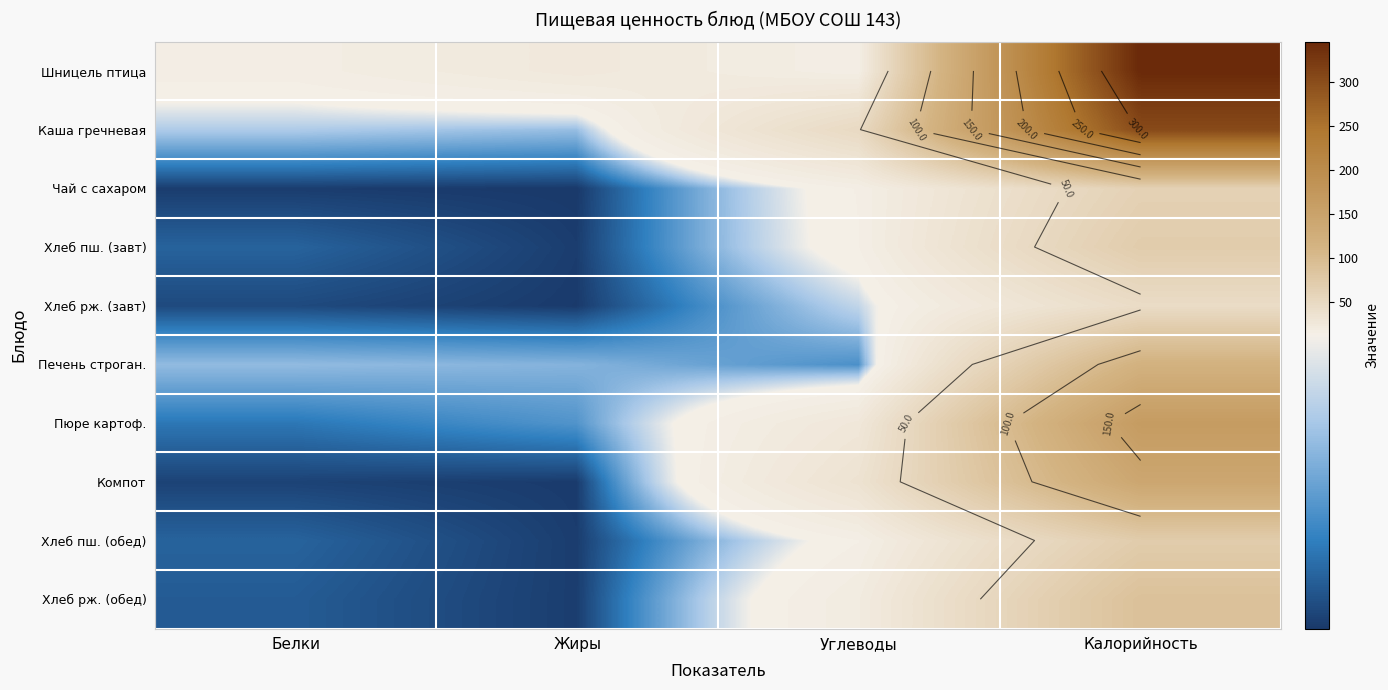

Is it true that Хлеб рж. (завт) equals 0.1 at Жиры?

False